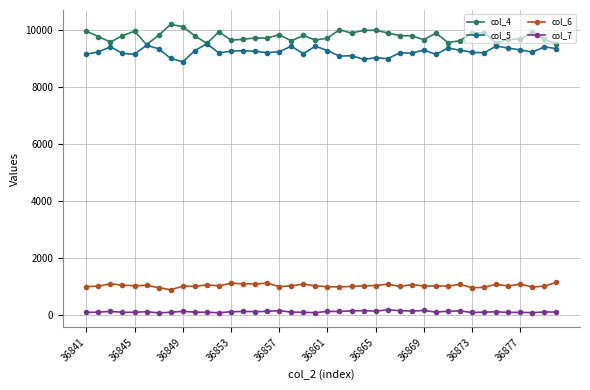

List the series in order of their peak value, highest first.

col_4, col_5, col_6, col_7